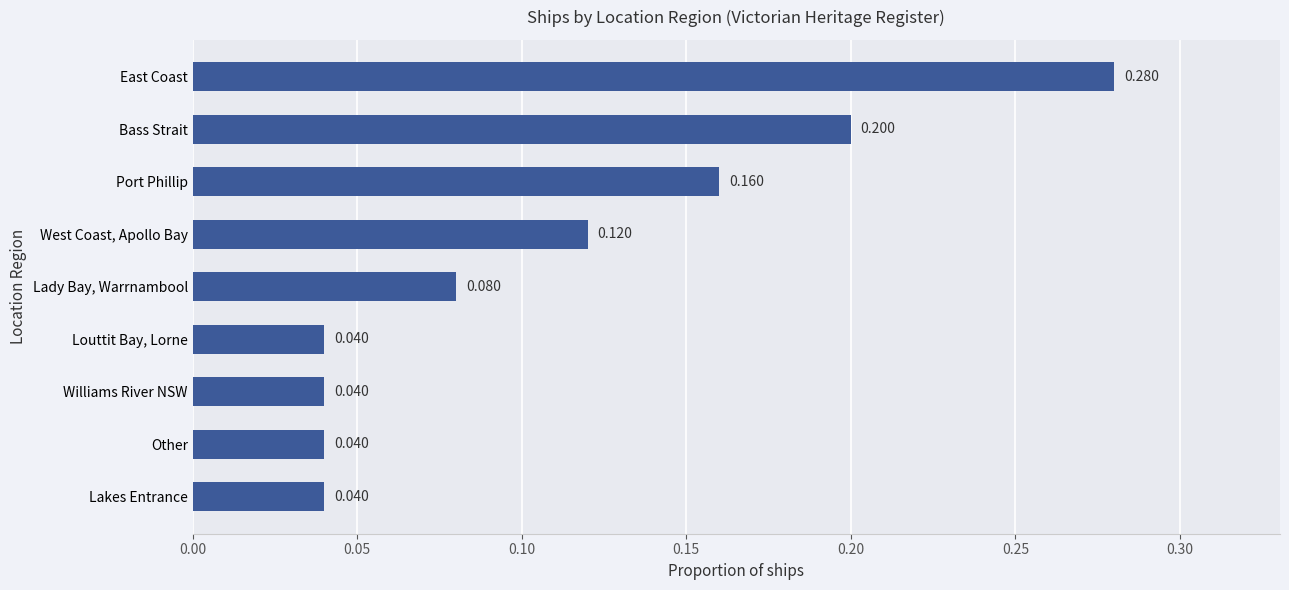

Which label corresponds to the largest value in the chart?

East Coast